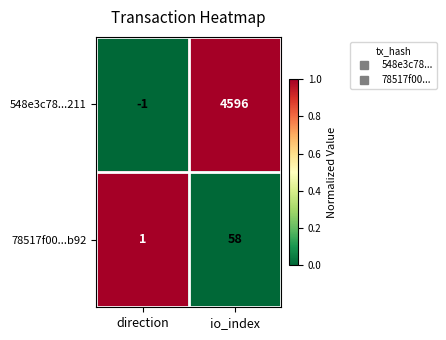

Reading left to right, what are all the values shown in this chart?

548e3c78...211: -1	4596
78517f00...b92: 1	58